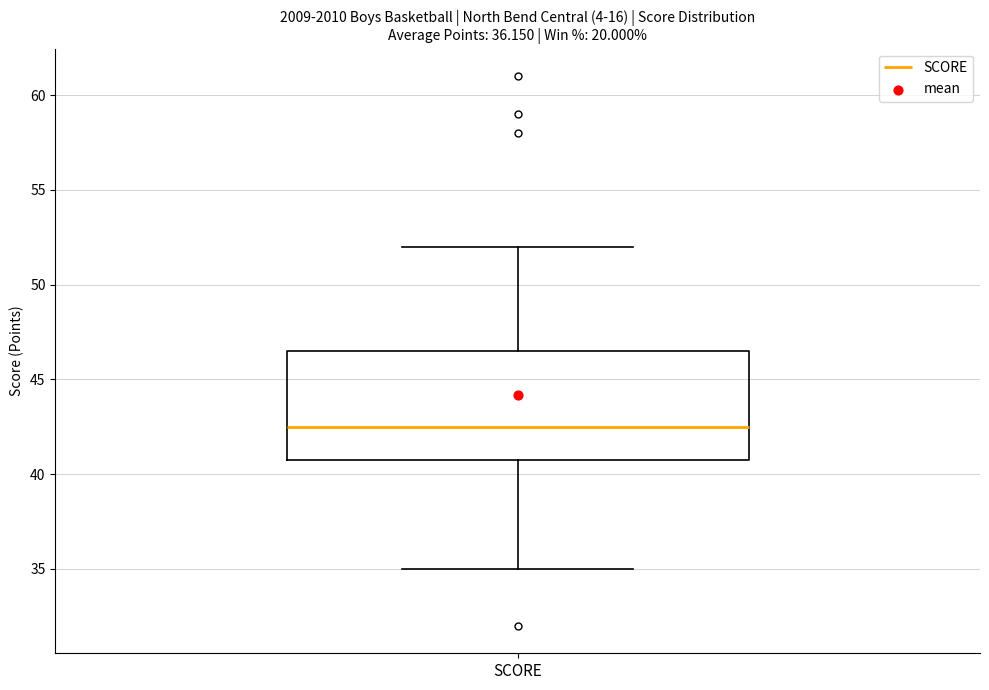

Read this box plot against the y-axis: the position of the median line, the range covered by the box, and the ends of both whiskers. The values are not printed on the chart, so give them approximately, as read against the axis.

median 42.5, box 41.0 to 46.5, whiskers 35.0 to 52.0